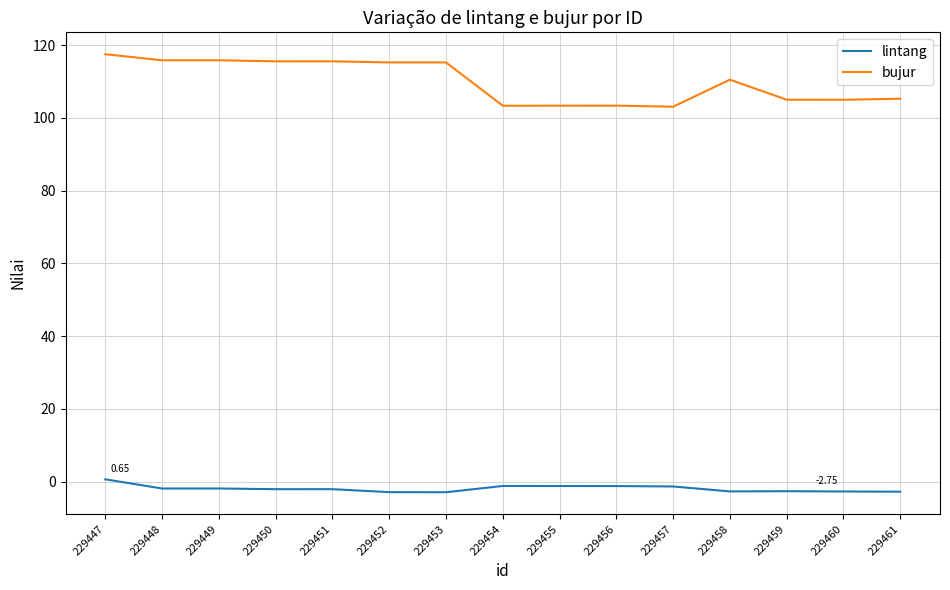

Which series has the largest range (max minus min)?

bujur